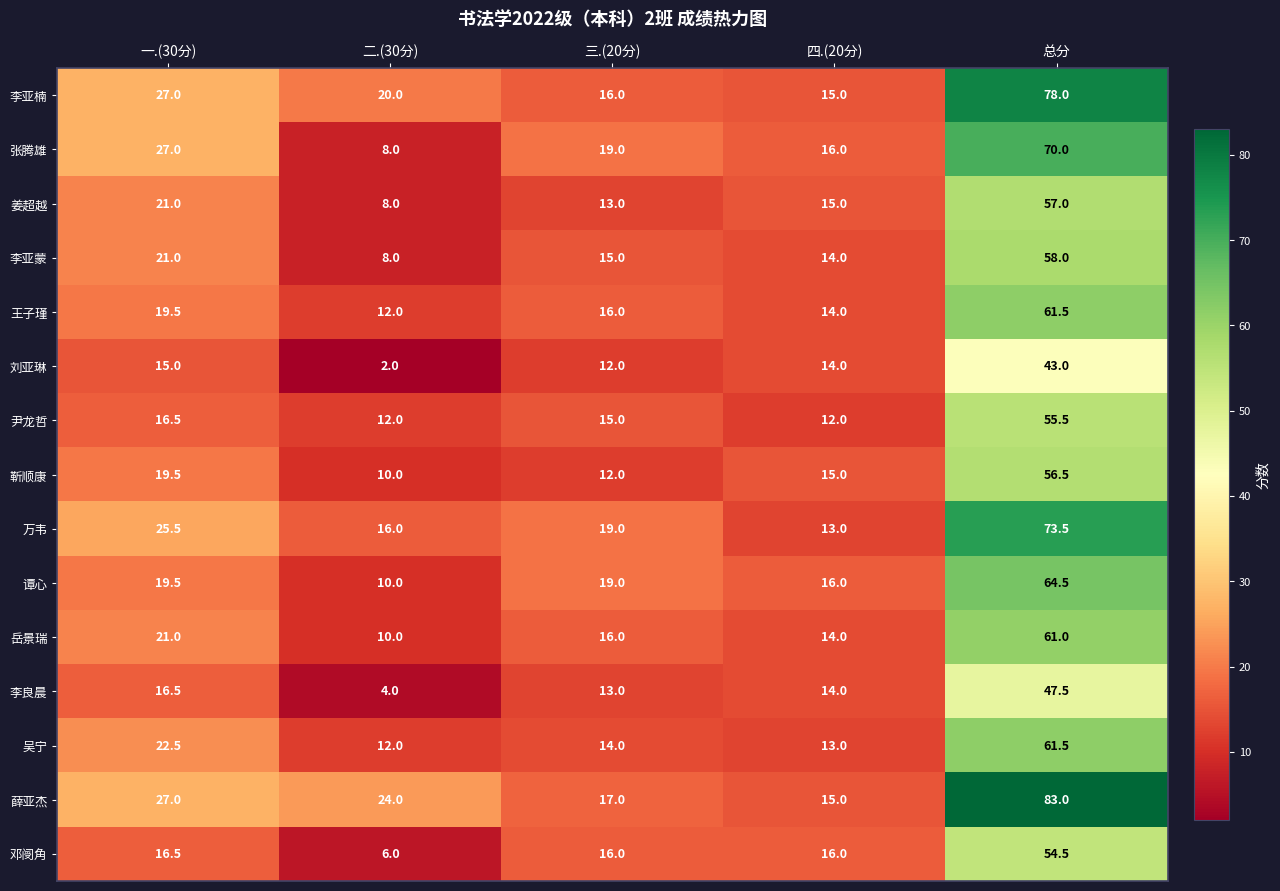

What is the sum of all 靳顺康 values?

113.0